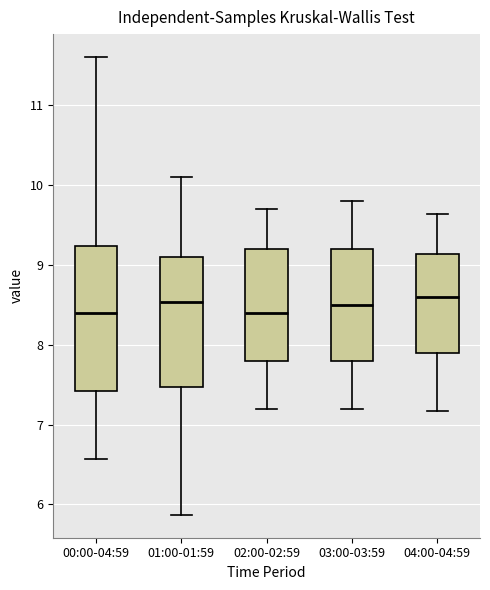

Where does the median line of the box for 03:00-03:59 sit on the y-axis? The values are not printed on the chart, so give them approximately, as read against the axis.

8.5